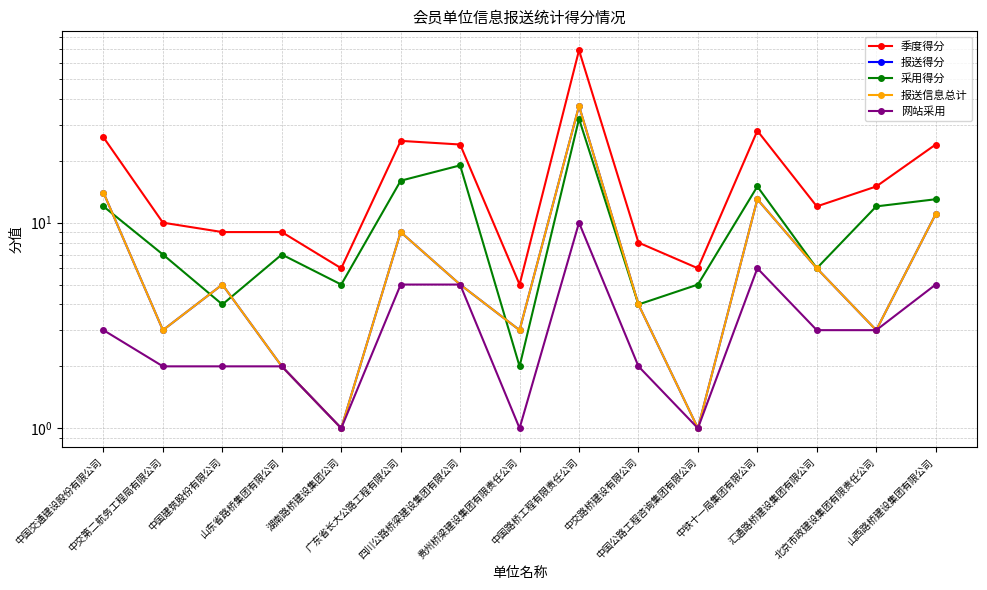

What value does the 报送信息总计 series have at 中国交通建设股份有限公司?

14